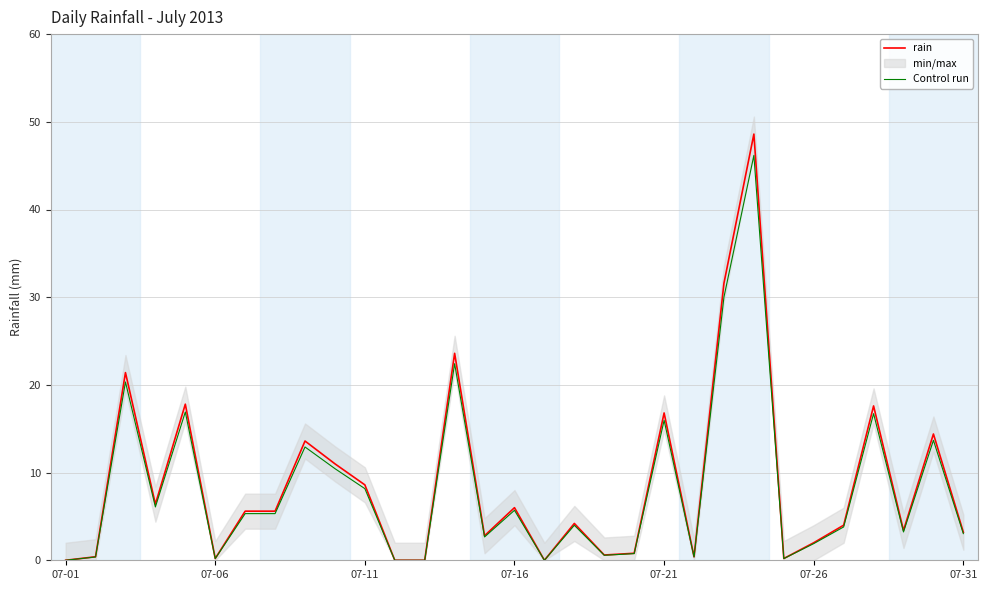

What is the spread (max minus min) of values at 07-21?

0.8